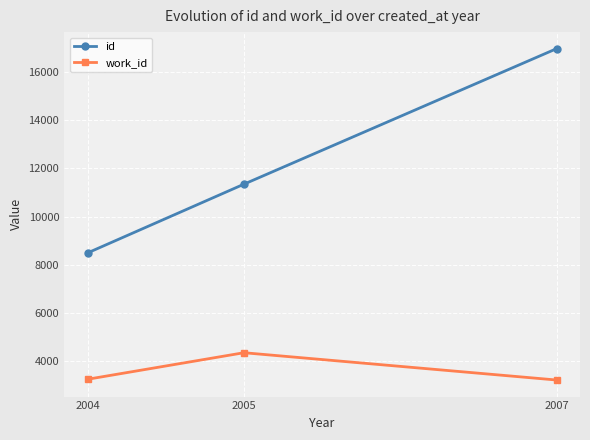

Rank the series by their average value, from highest to lowest.

id, work_id